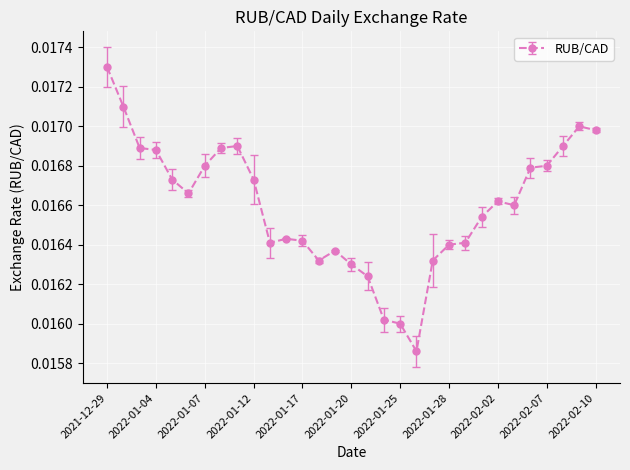

How many values are between 0 and 1?

31